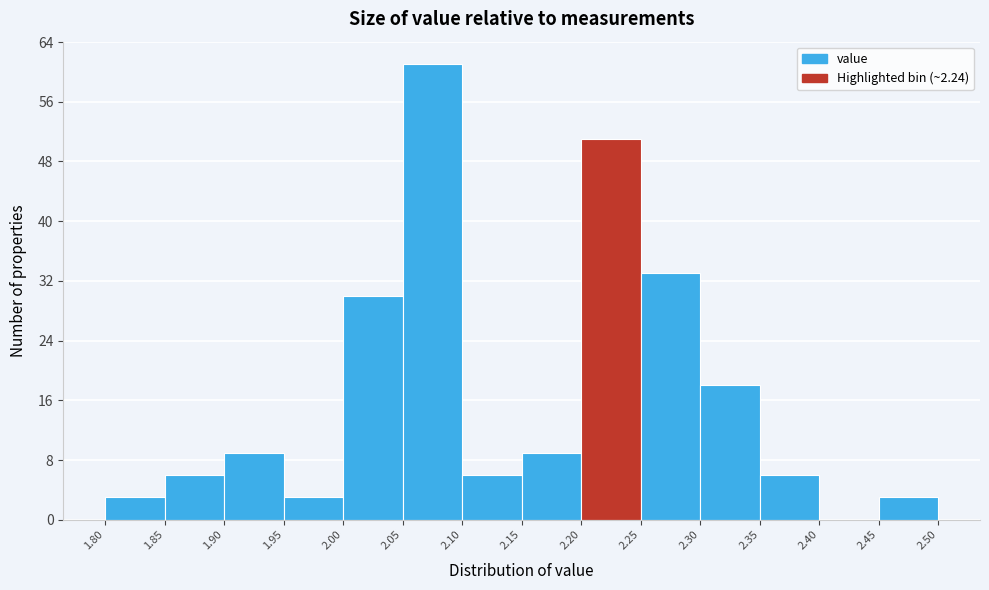

Reading left to right, transcribe this chart: for each bar, give the range it covers on the x-axis and its height. The values are not printed on the chart, so give them approximately, as read against the axis.

1.80 to 1.85: 3
1.85 to 1.90: 6
1.90 to 1.95: 9
1.95 to 2.00: 3
2.00 to 2.05: 30
2.05 to 2.10: 61
2.10 to 2.15: 6
2.15 to 2.20: 9
2.20 to 2.25: 51
2.25 to 2.30: 33
2.30 to 2.35: 18
2.35 to 2.40: 6
2.40 to 2.45: 0
2.45 to 2.50: 3